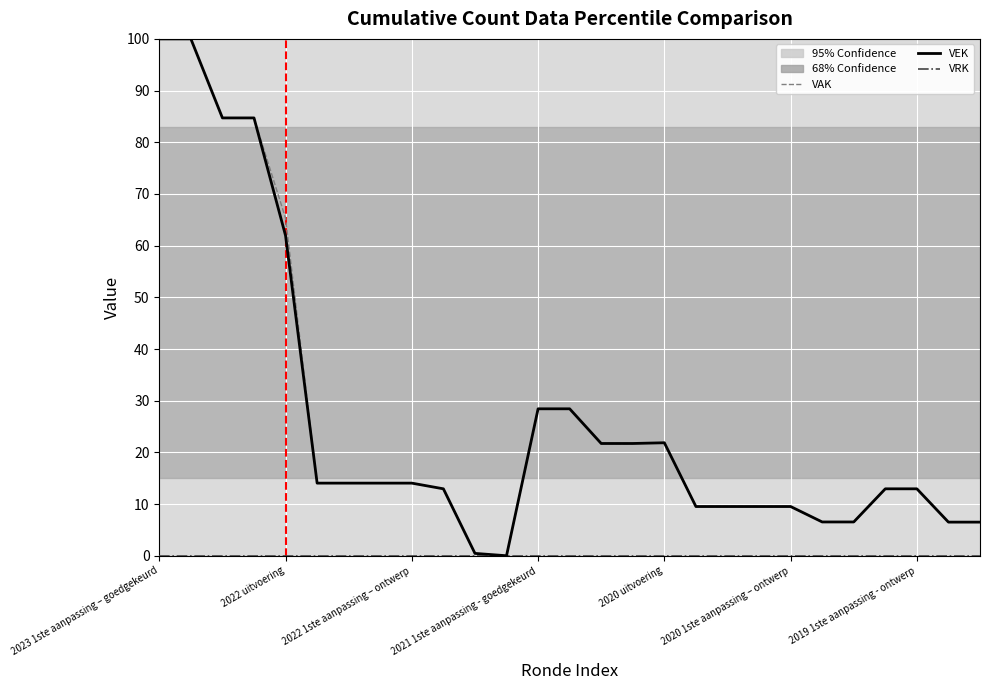

What is the maximum value for VEK?

100.0